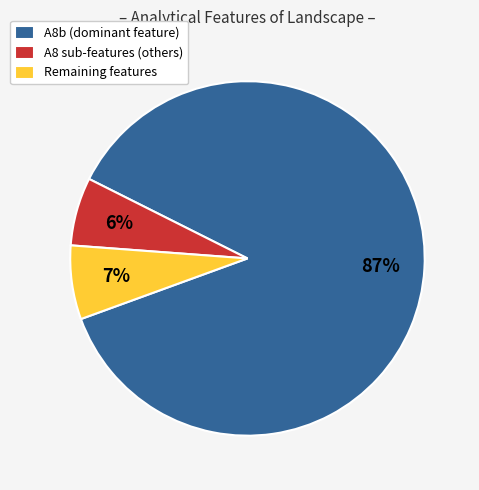

The A8 sub-features (others) slice represents 1% of the pie. True or false?

False